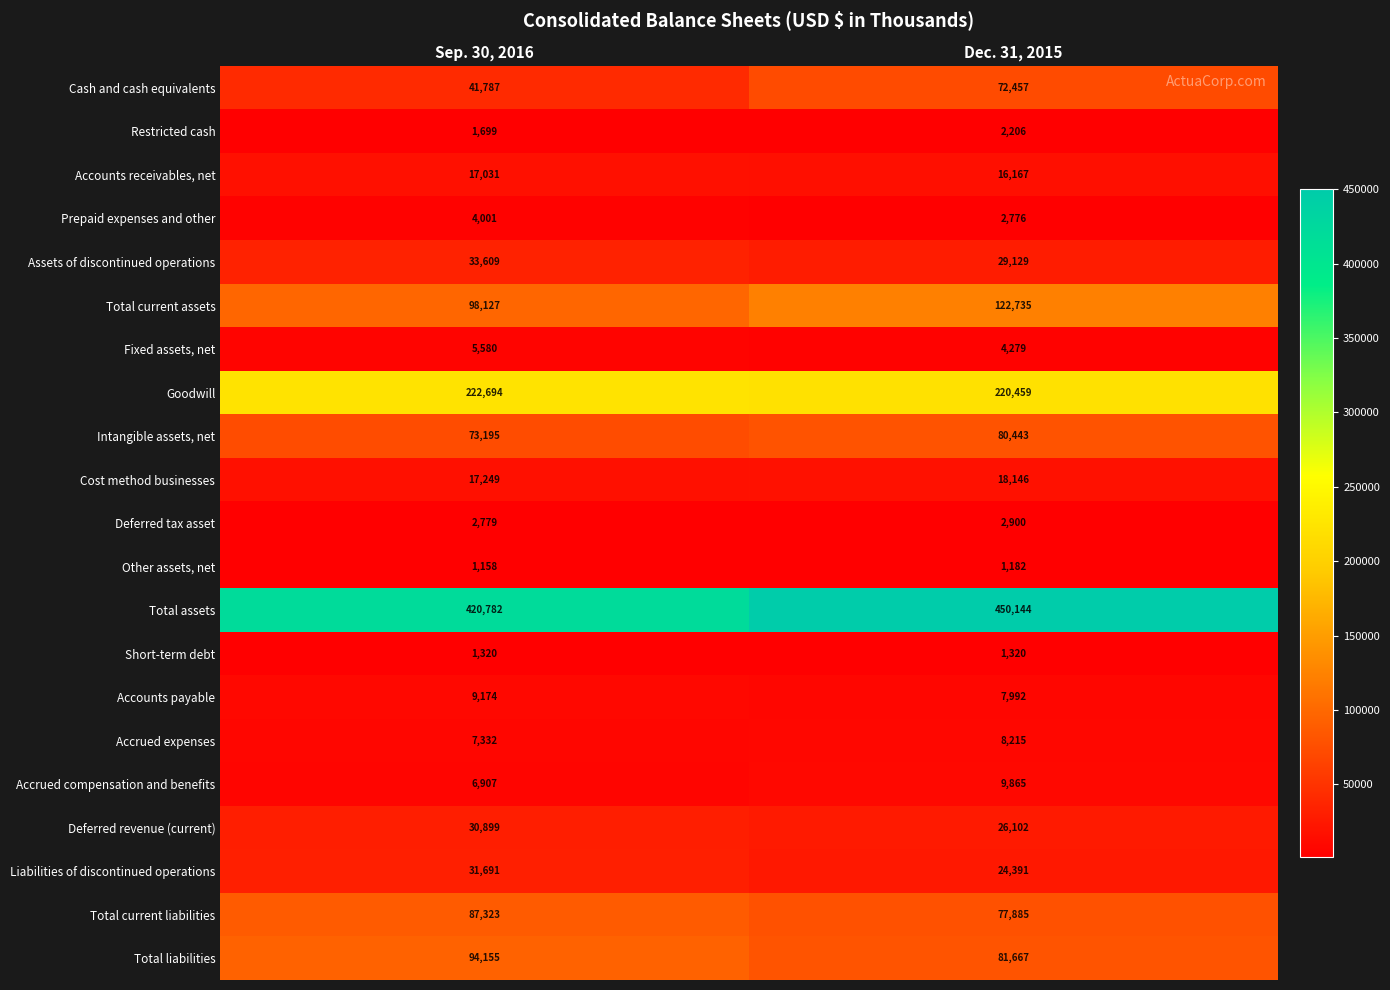

The Goodwill series shows 299676 at Dec. 31, 2015. True or false?

False